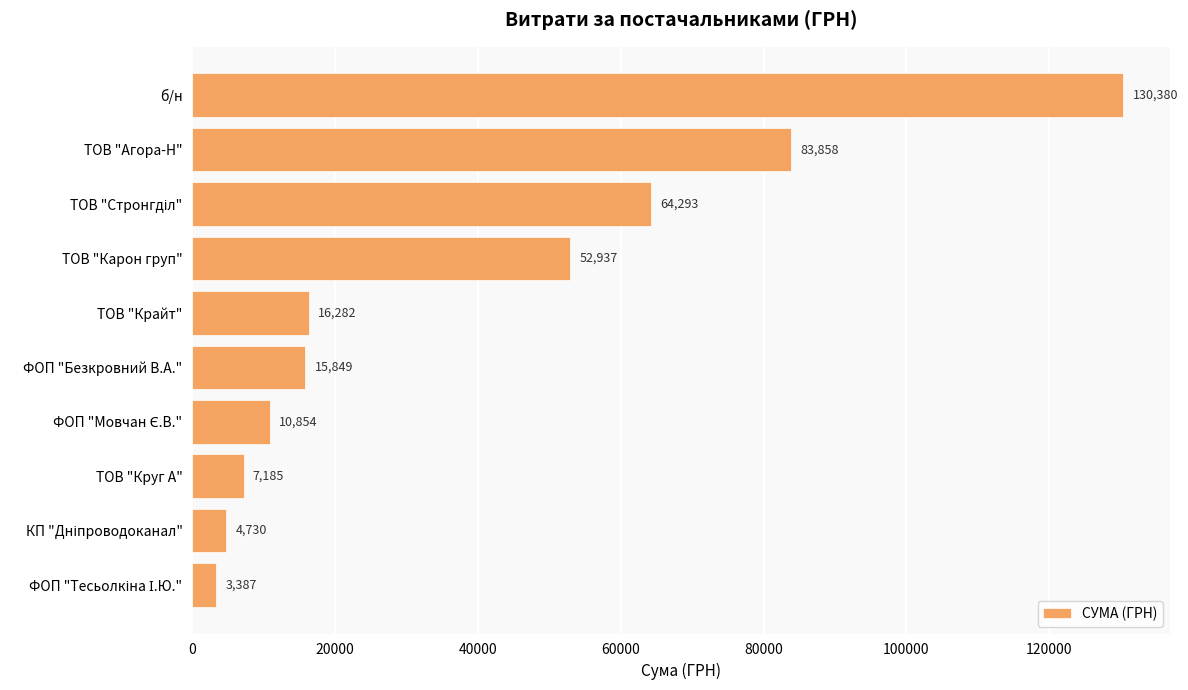

Read the value at ТОВ "Карон груп".

52936.8